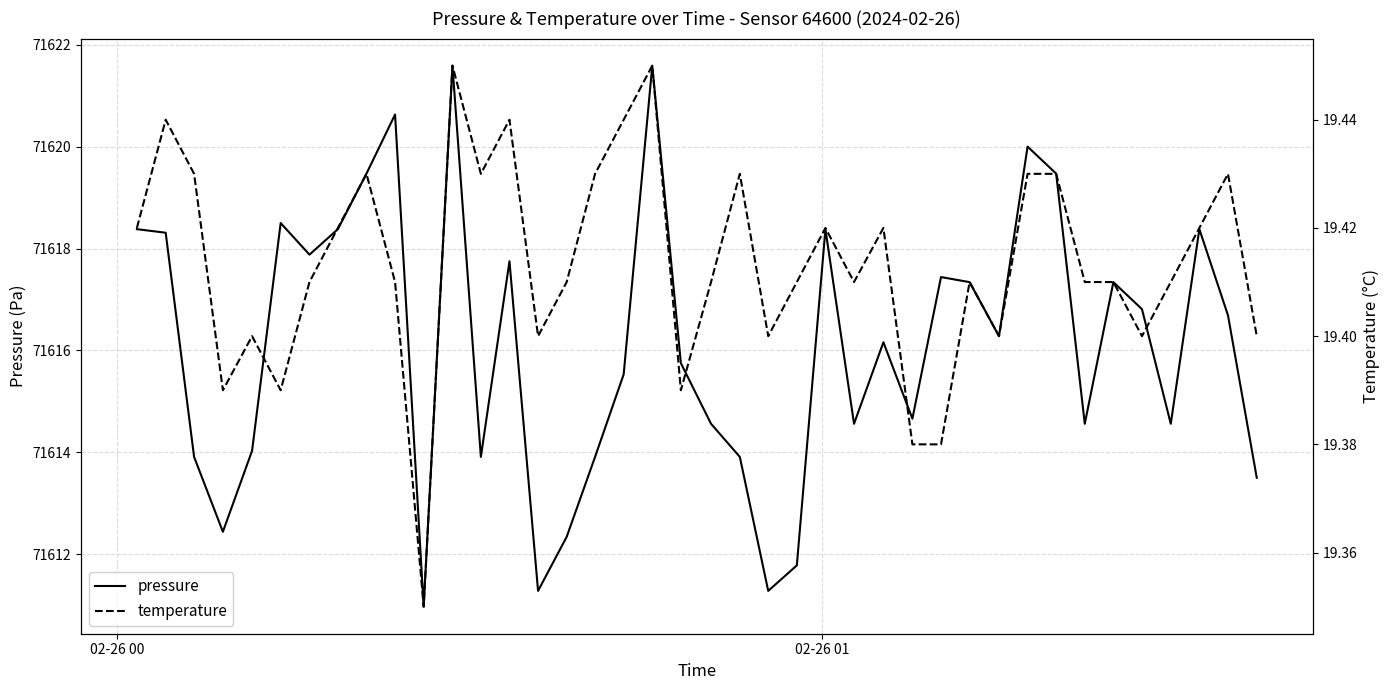

List the series in order of their overall mean, highest first.

pressure, temperature